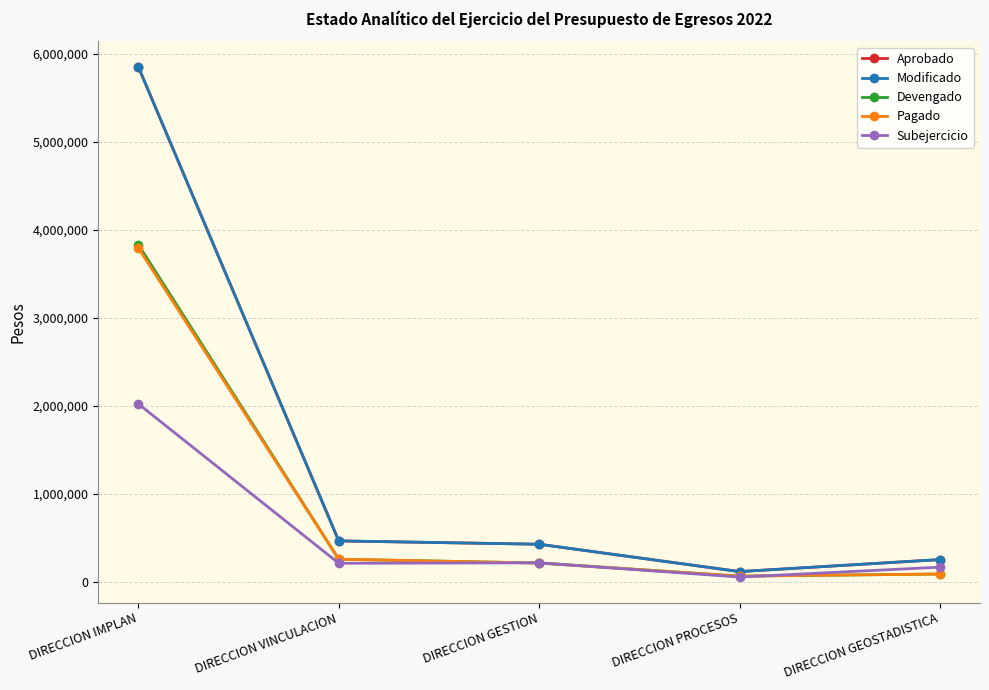

Is this an area chart (filled region under the line)?

No